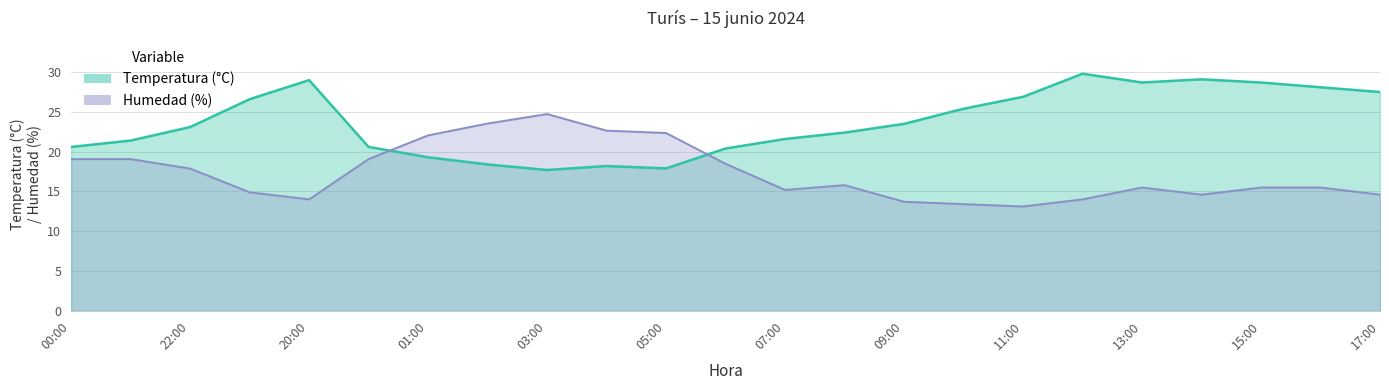

What is the maximum value for Temperatura (°C)?

29.8